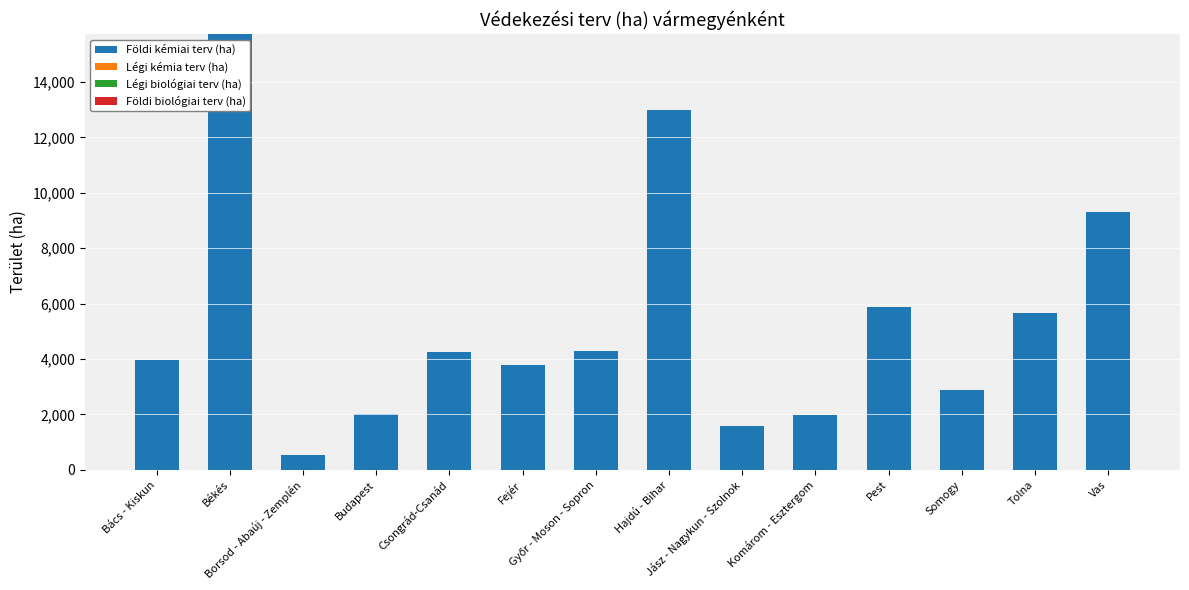

What is the sum of all values?

74811